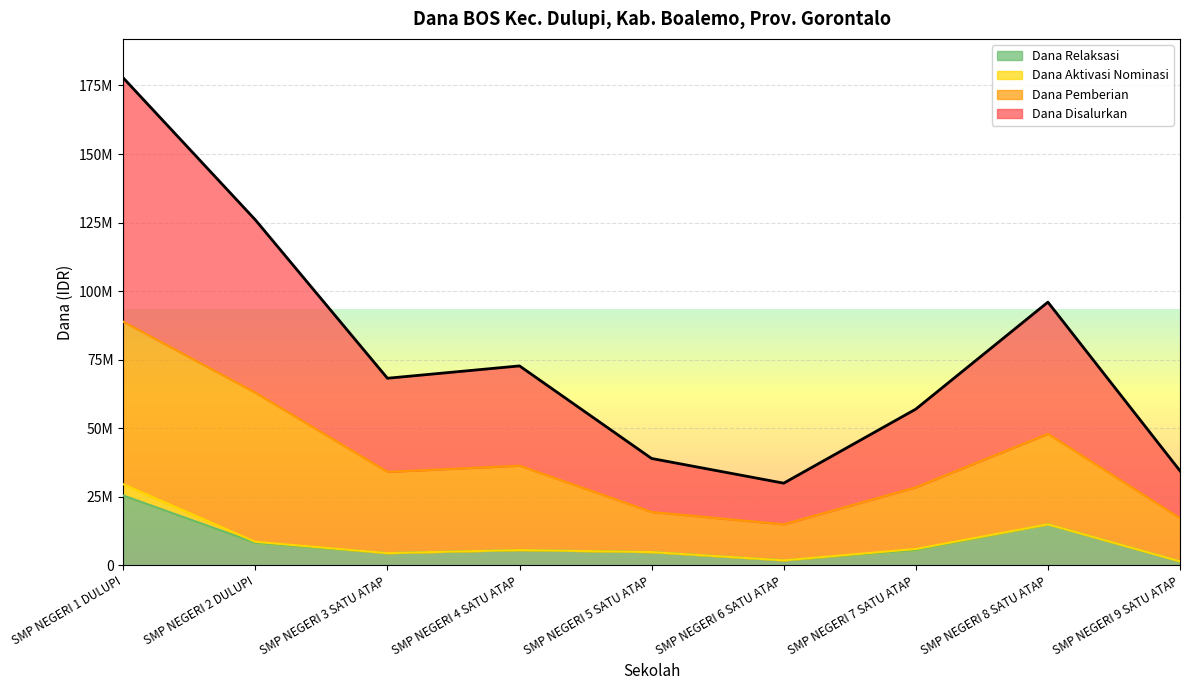

What is the sum of the Siswa Disalurkan values at SMP NEGERI 4 SATU ATAP and SMP NEGERI 1 DULUPI?

250500000